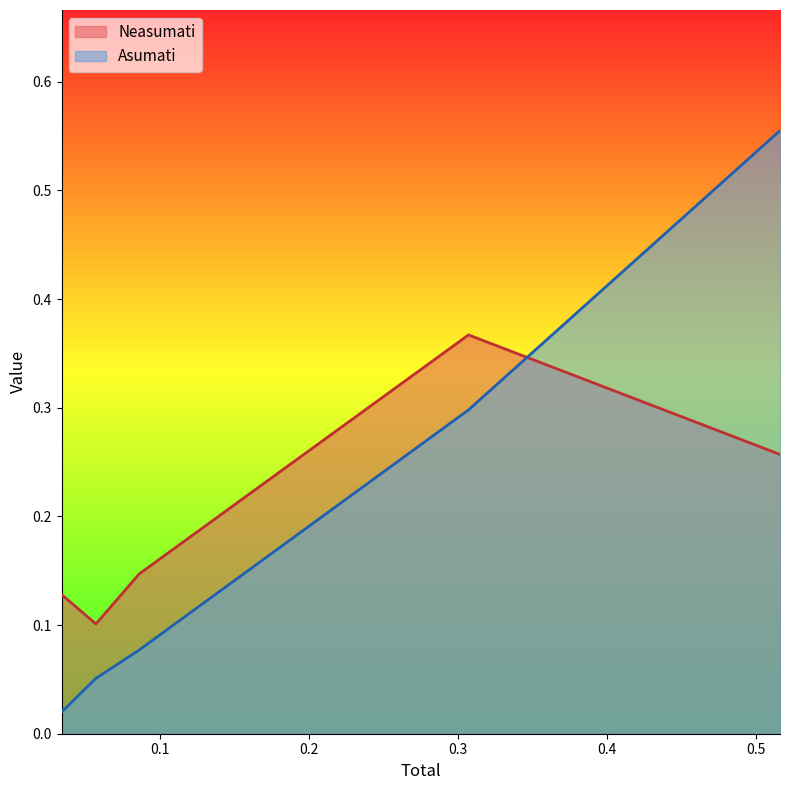

True or false: Asumati and Neasumati cross at least once.

True